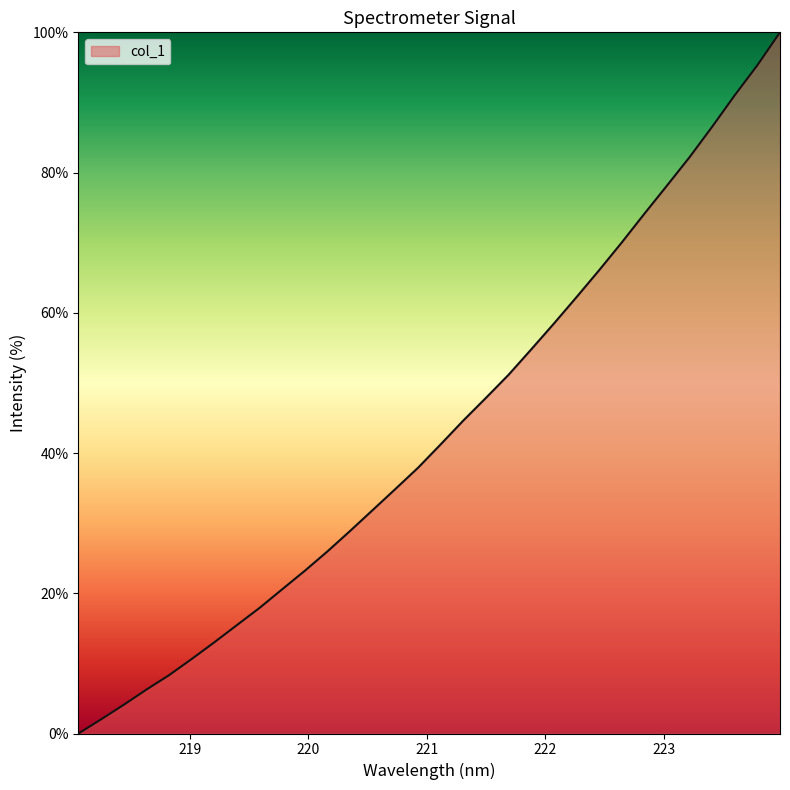

What is the greatest value displayed?

100.0